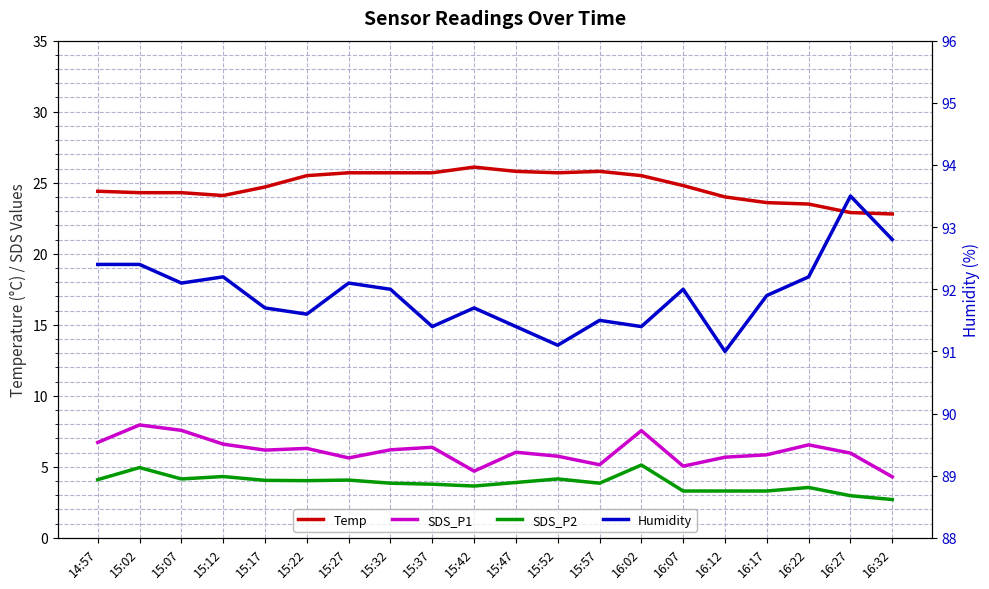

What is the average value of the SDS_P1 series?

6.1